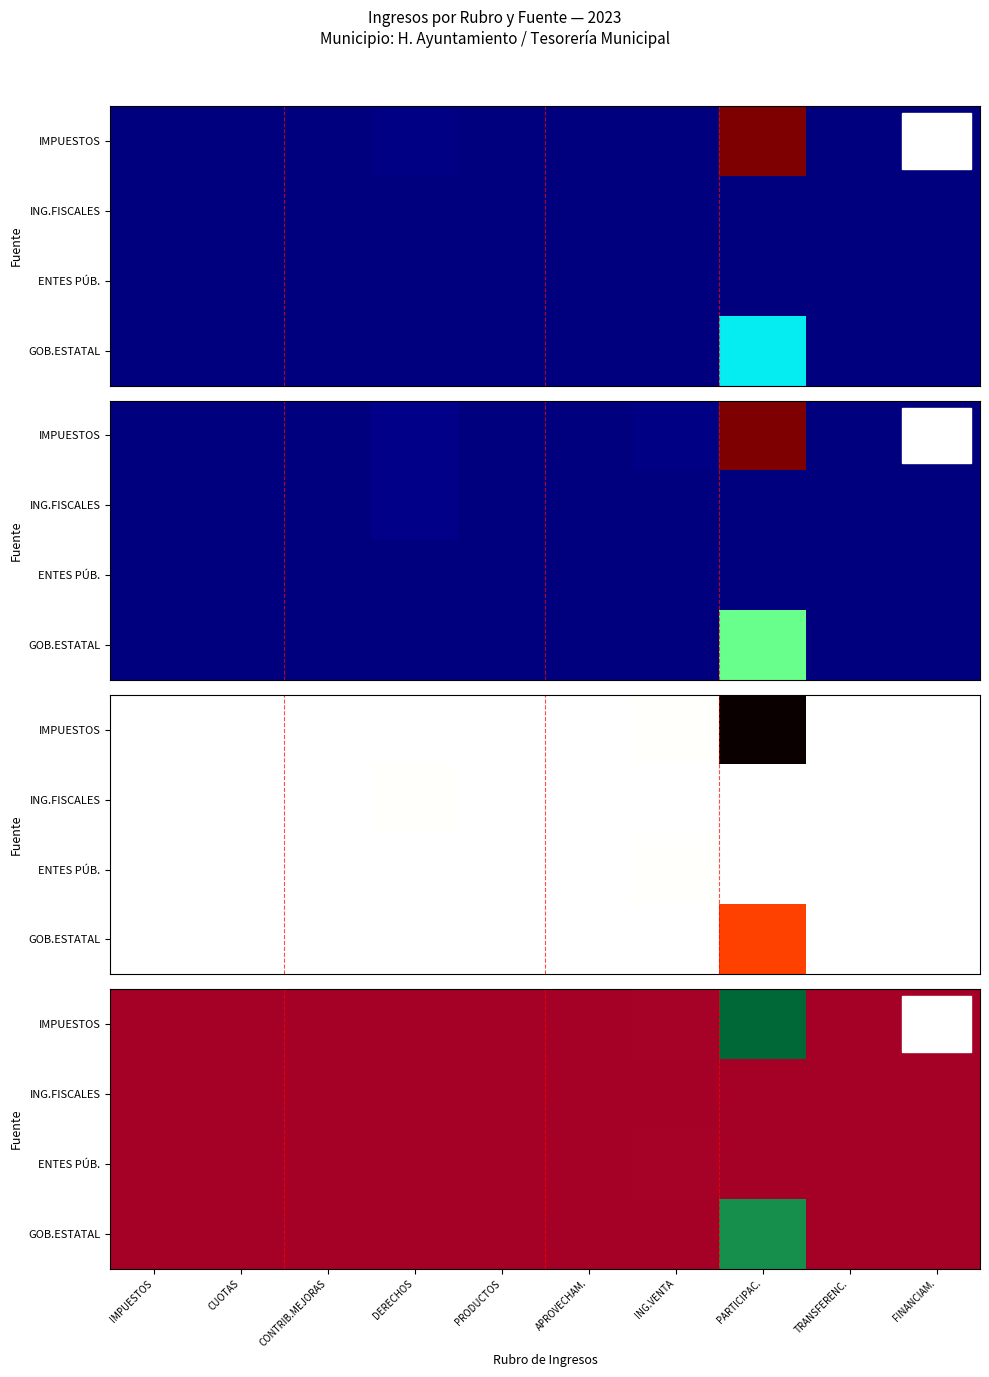

Is the value of IMPUESTOS at DERECHOS greater than the value of ENTES PÚB. at APROVECHAM.?

Yes